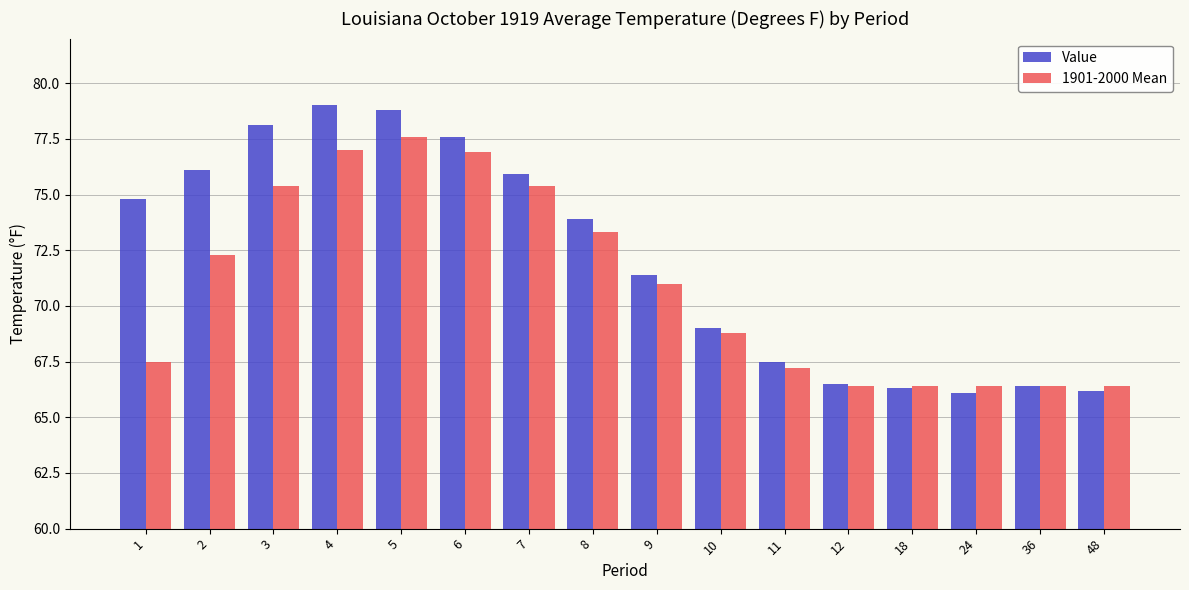

Which series has the widest spread of values?

Value